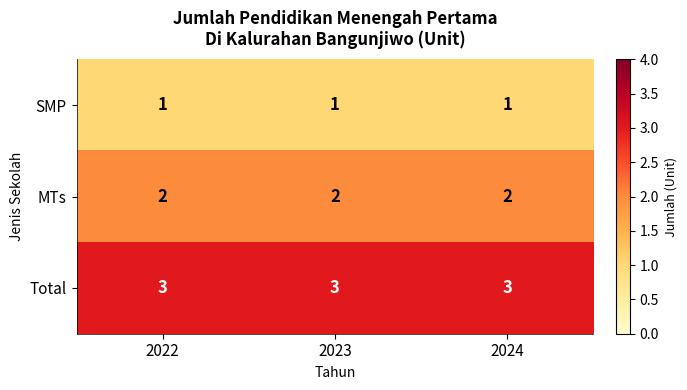

The MTs series shows 2 at 2024. True or false?

True